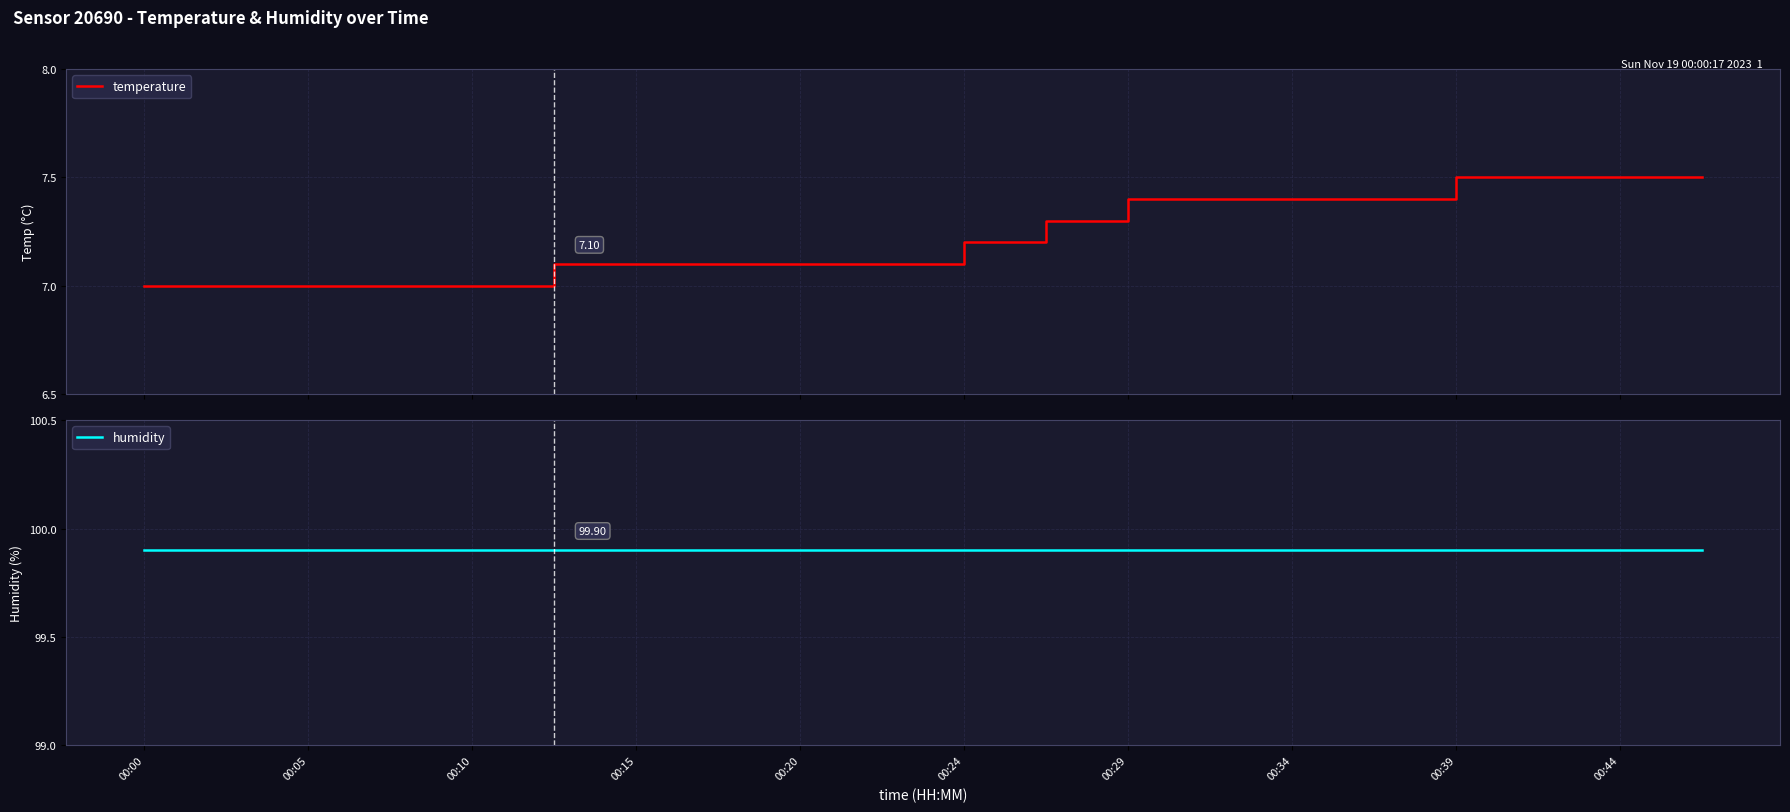

At how many categories does at least one series exceed 33?

20